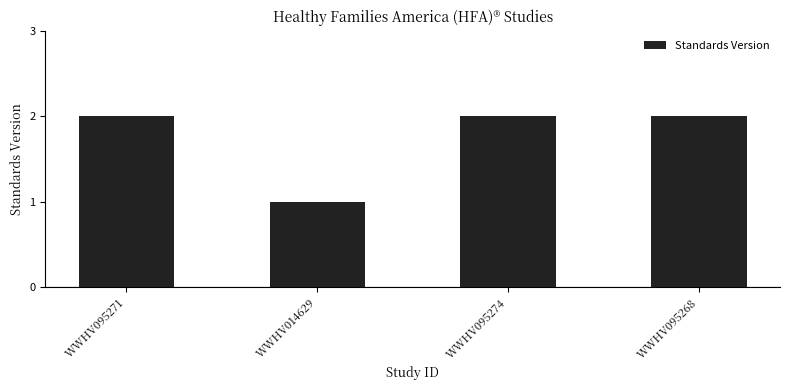

What is the label of the 2nd bar from the left?

WWHV014629